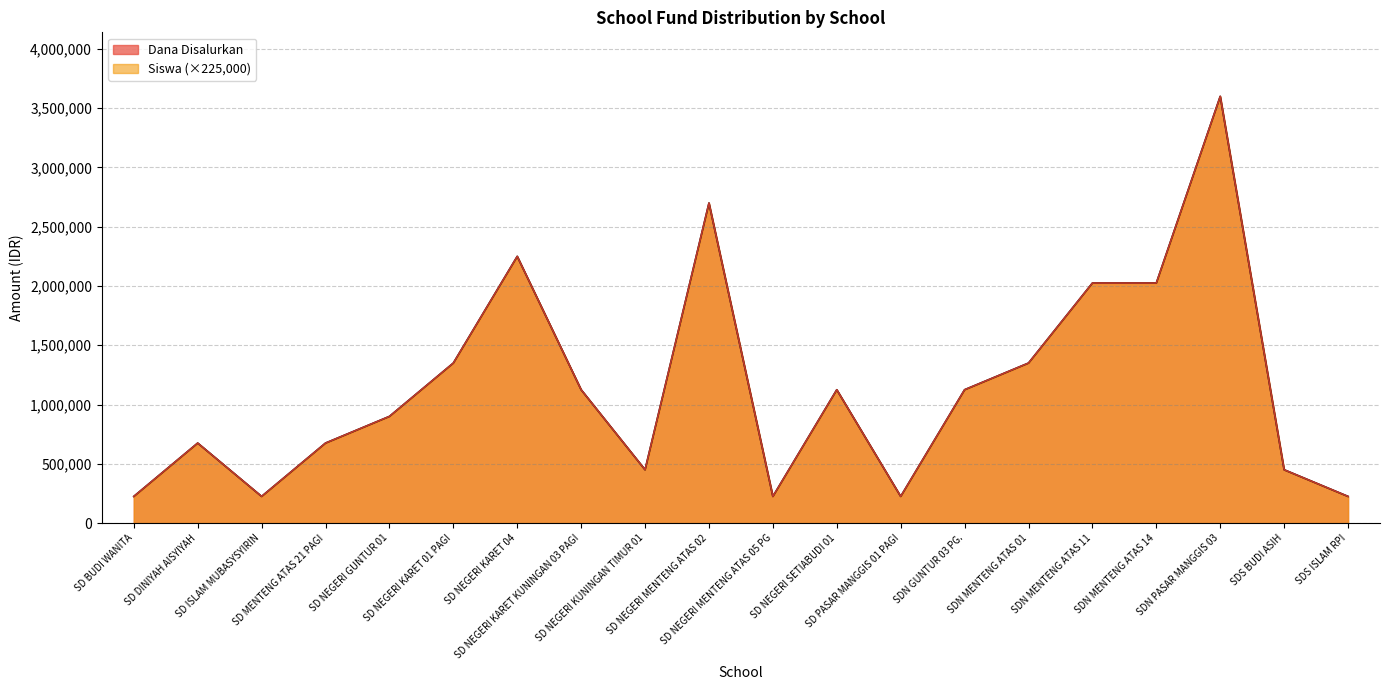

What is the value of the Dana Pemberian point at the 3rd from the left?

225000